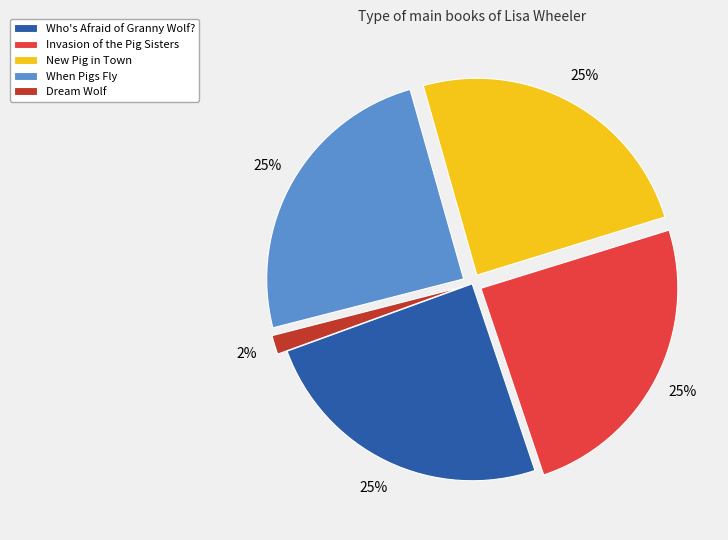

To the nearest percent, what is the combined percentage of Invasion of the Pig Sisters and When Pigs Fly?

49%